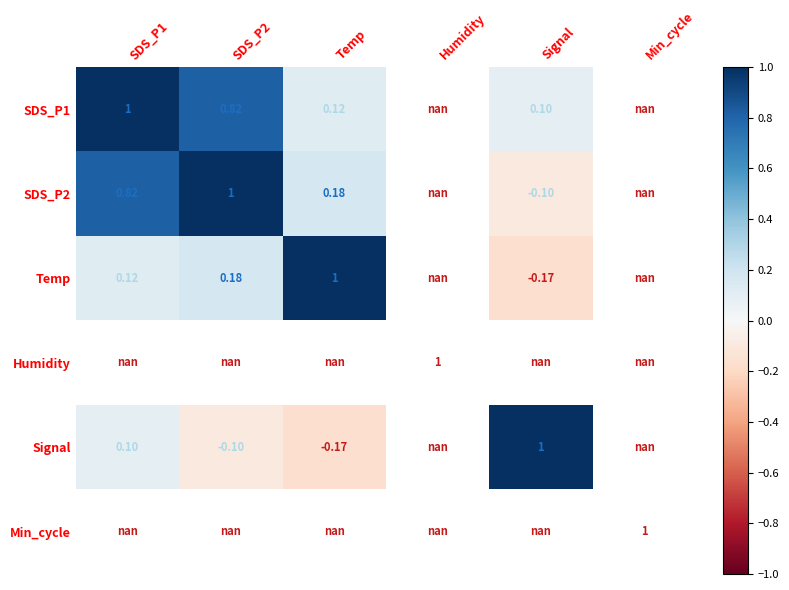

Count the number of categories in the chart.

6